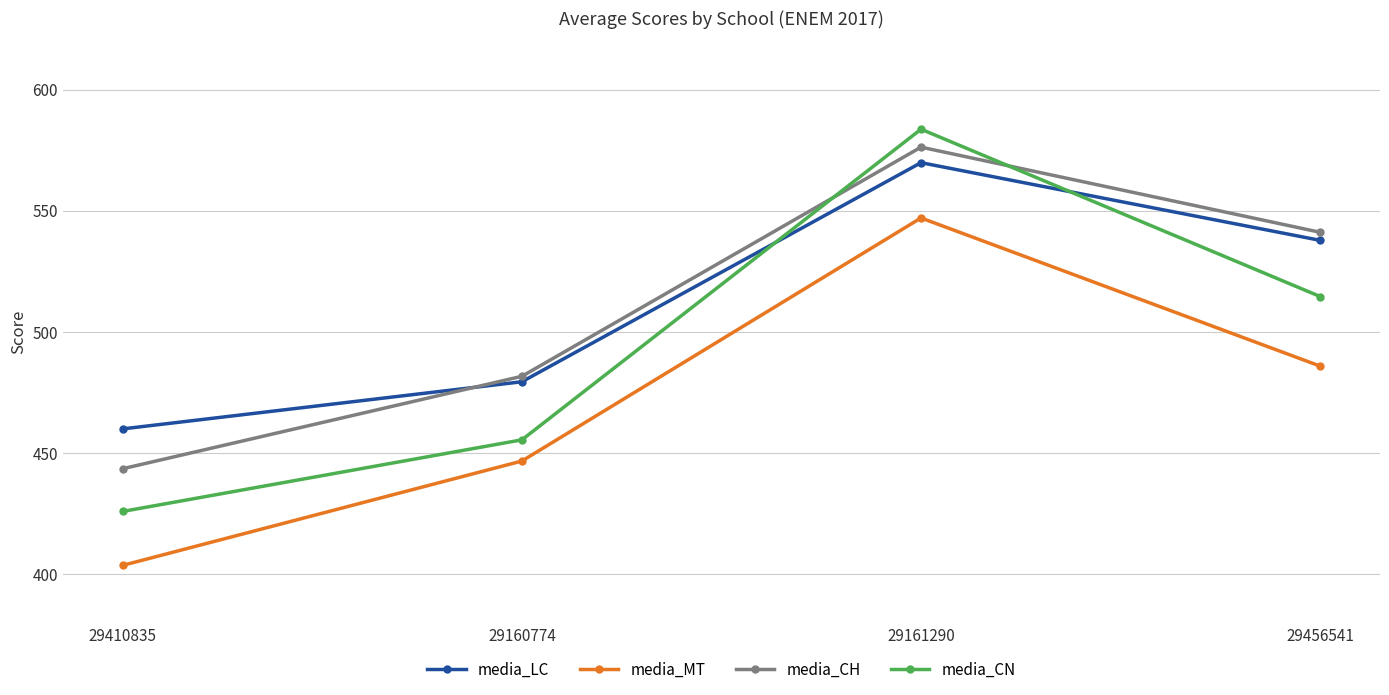

What is the average value of the media_LC series?

511.8